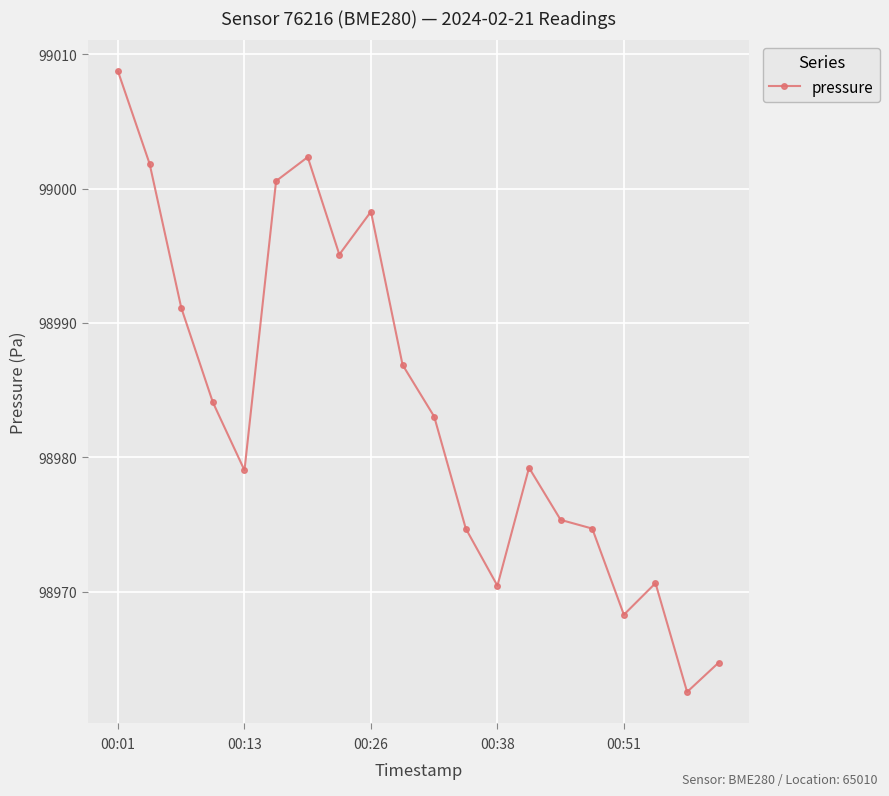

What is the minimum value shown in the chart?

98962.5